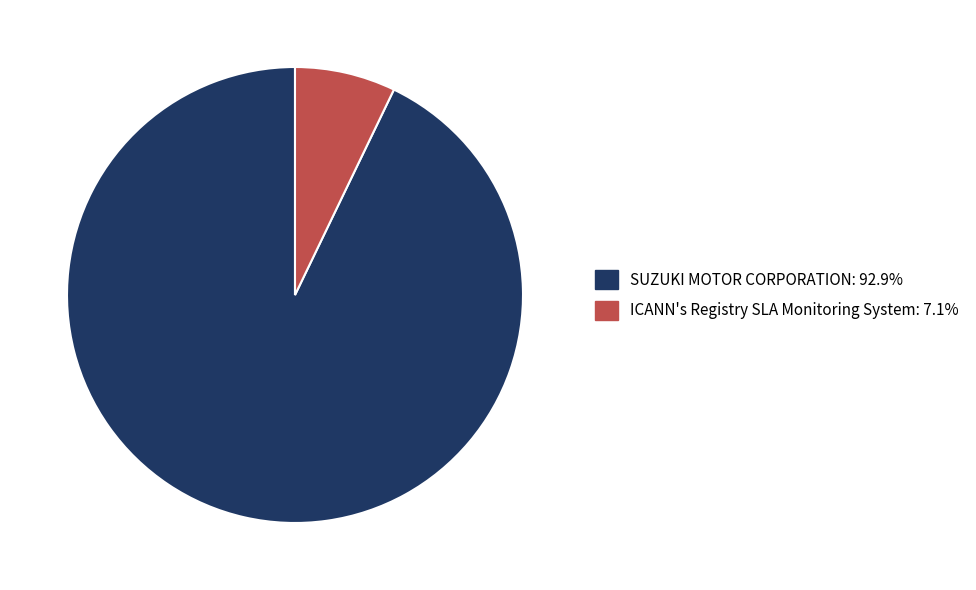

Rank the categories by value from highest to lowest.

SUZUKI MOTOR CORPORATION, ICANN's Registry SLA Monitoring System